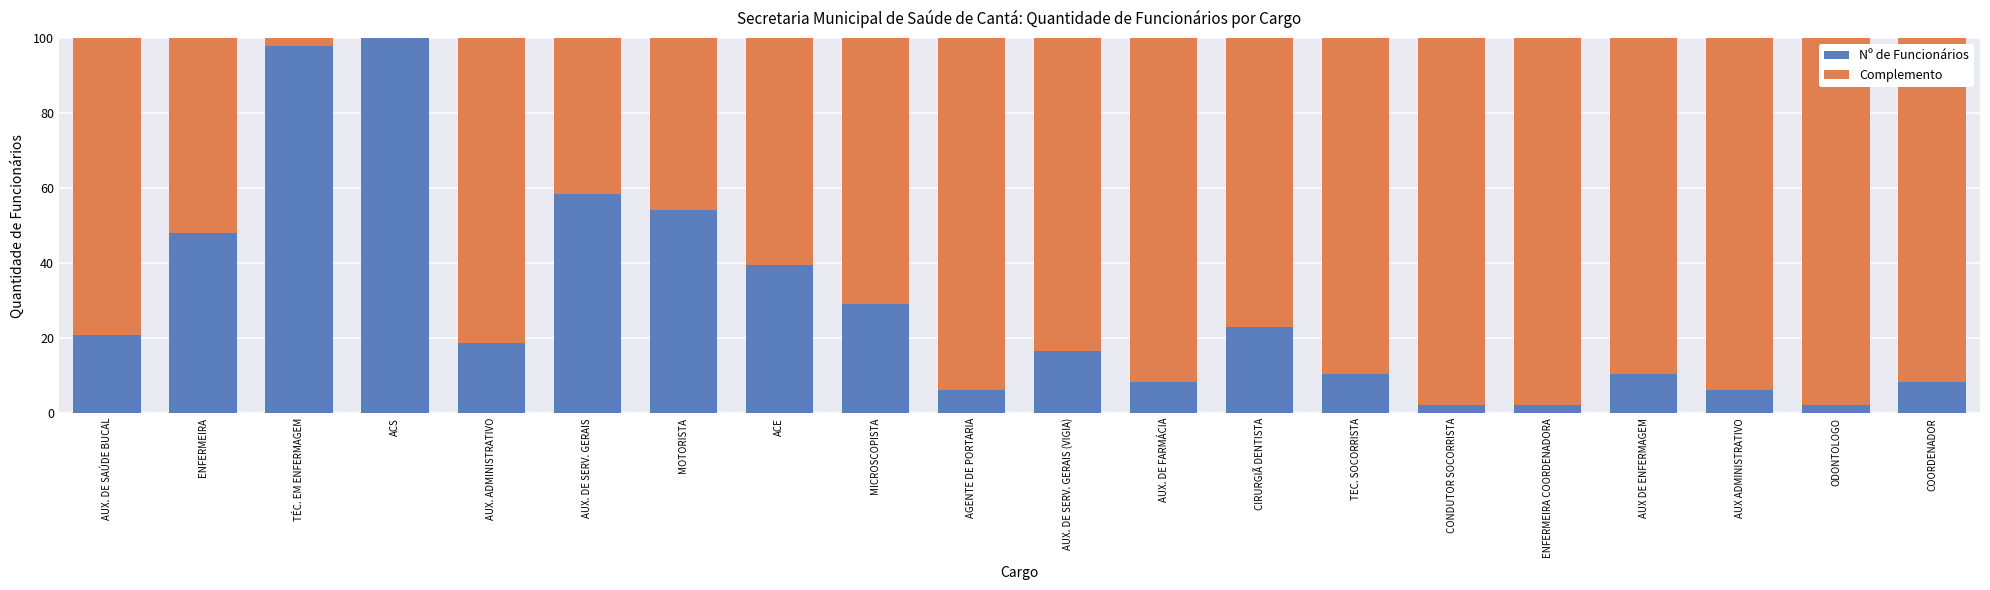

What is the sum of all Nº de Funcionários values?

562.5